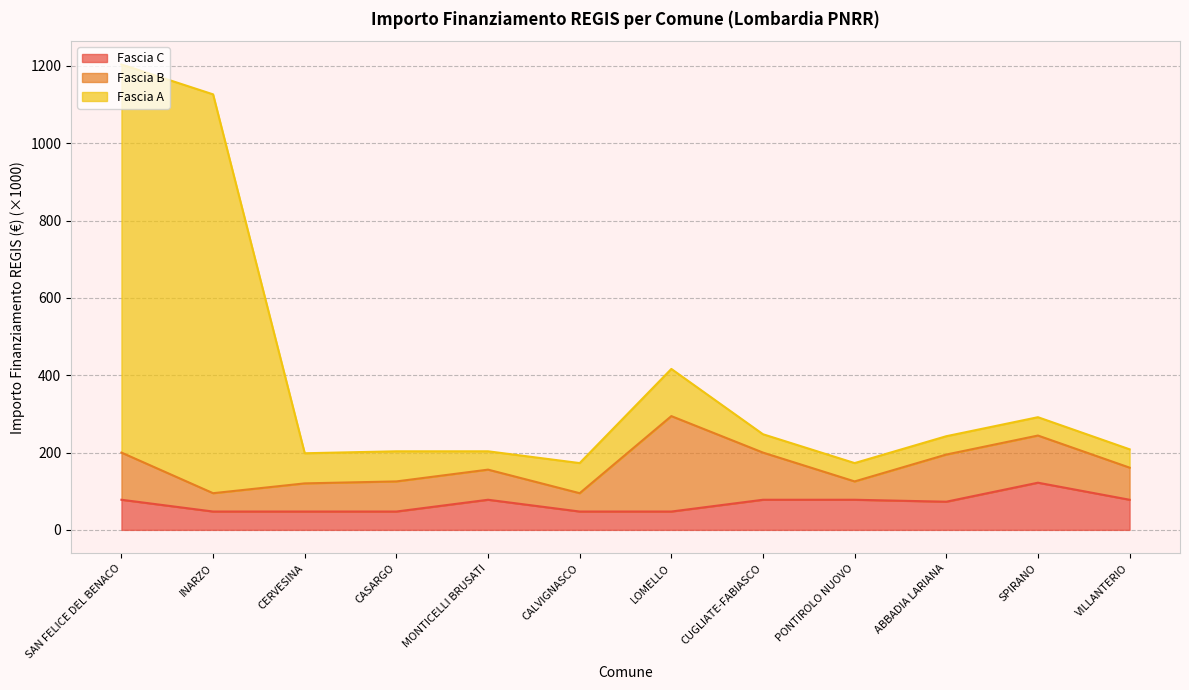

At which label does Fascia A reach its minimum?

CALVIGNASCO